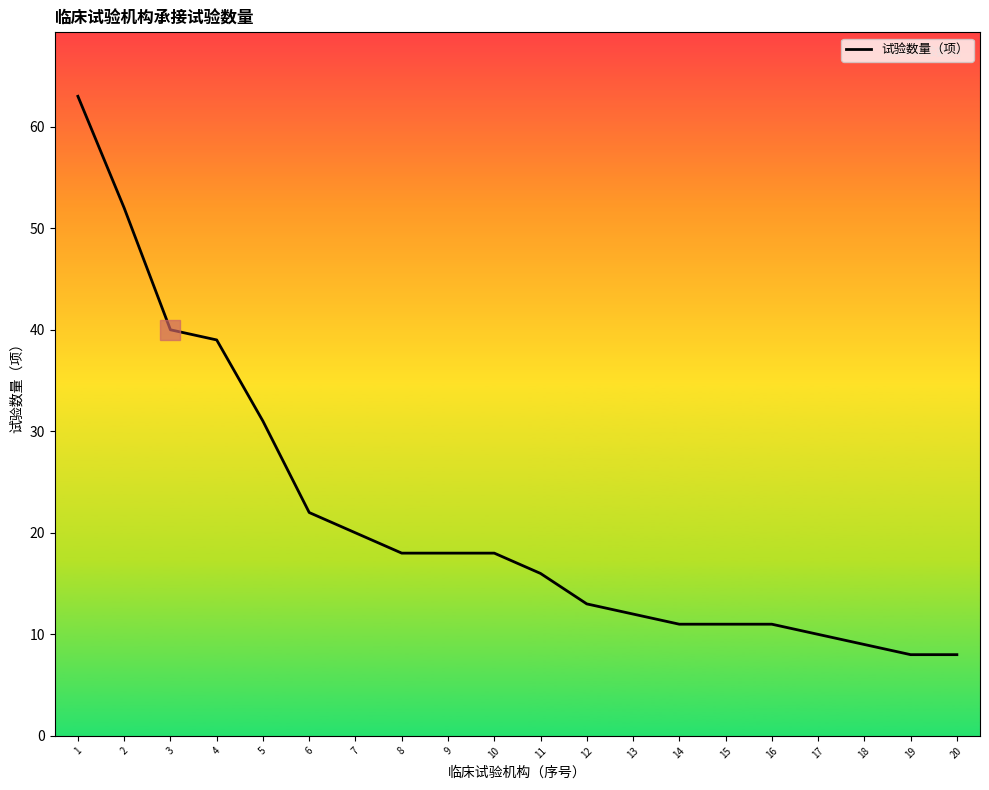

What is the ratio of the value at 20 to the value at 16?

0.7